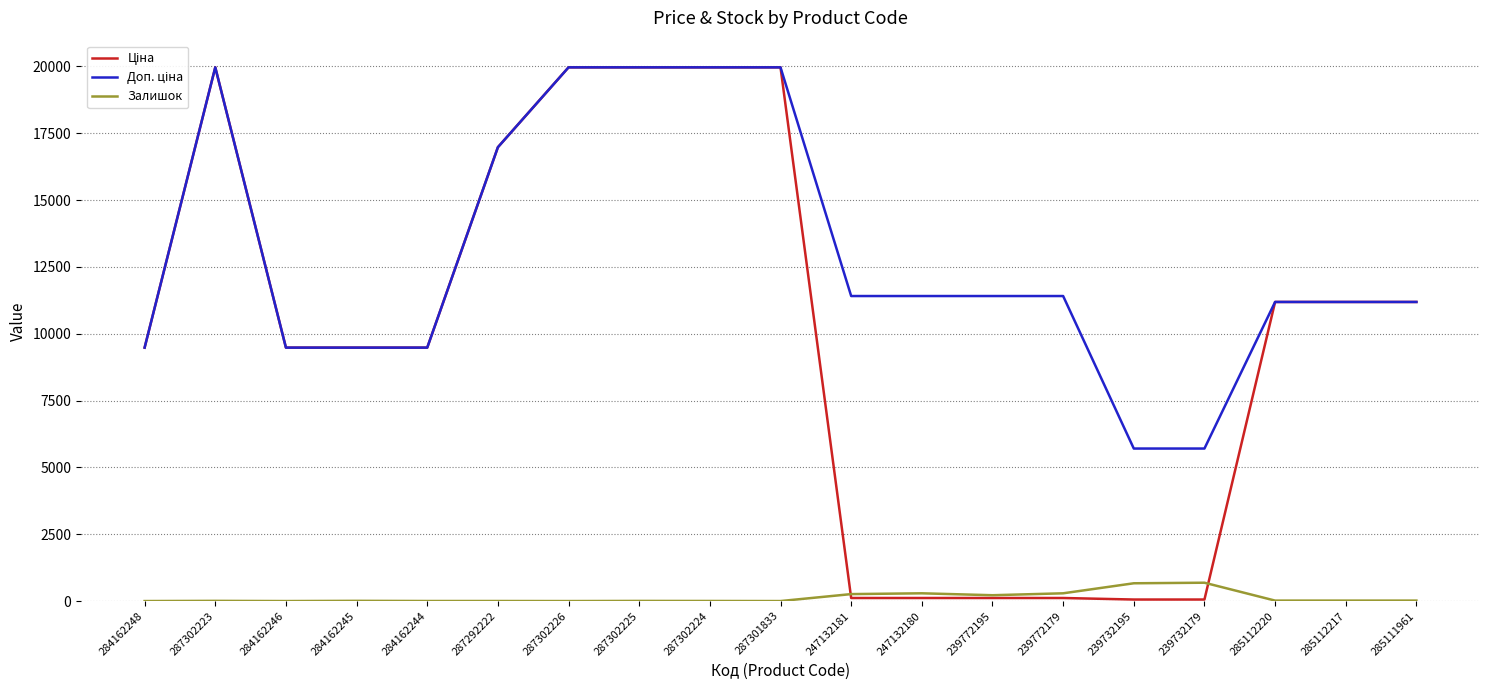

What is the total value across all series at 287302226?

39928.3